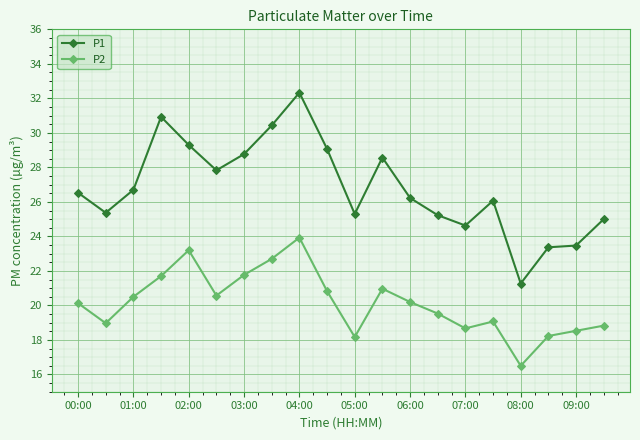

What is the value of the P1 point at the 3rd from the left?

26.7